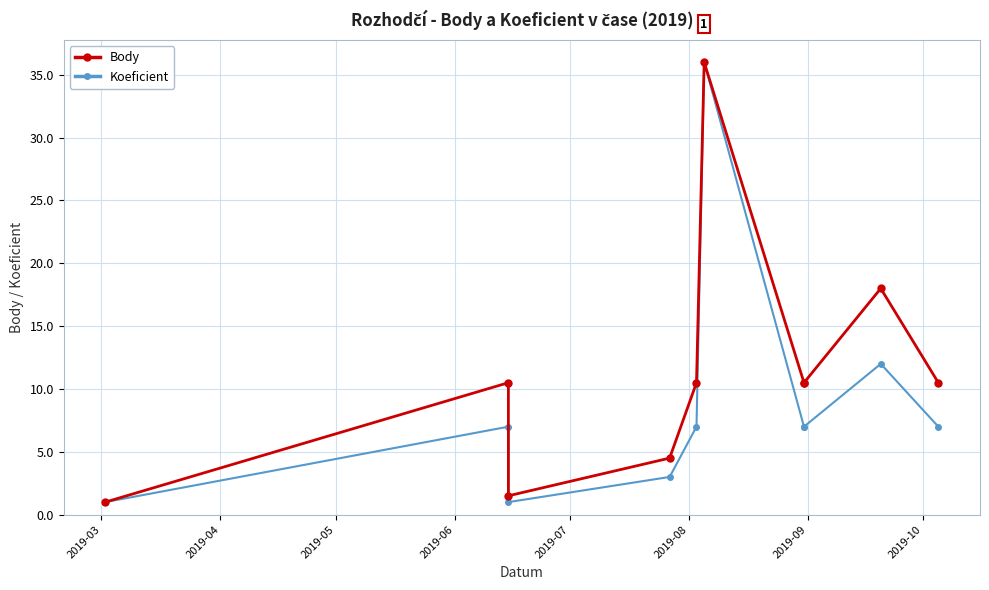

What is the average value of the Koeficient series?

8.8